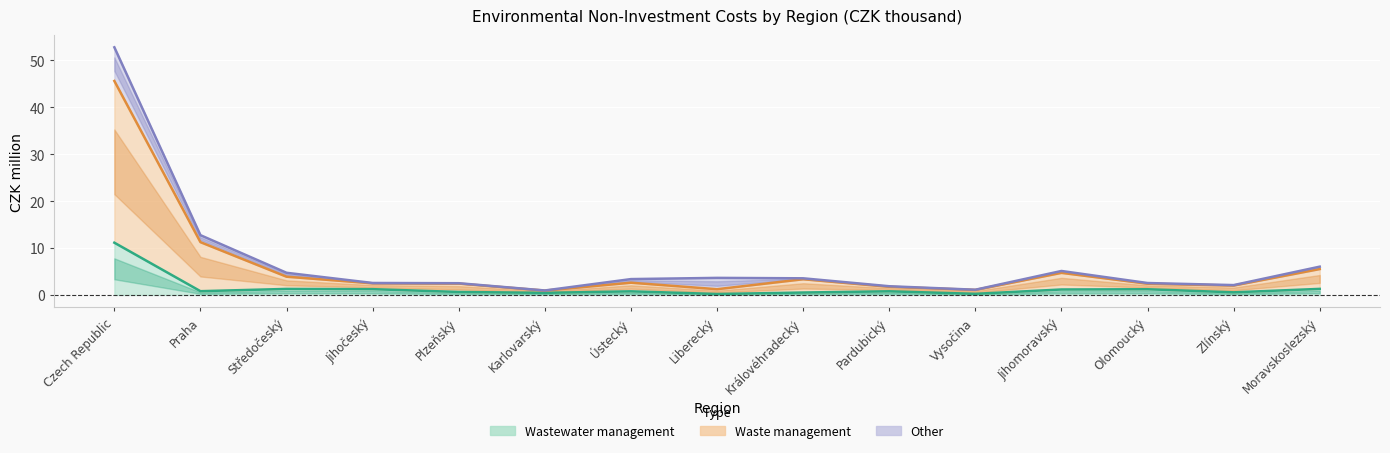

Does the chart display data point markers on the line(s)?

No